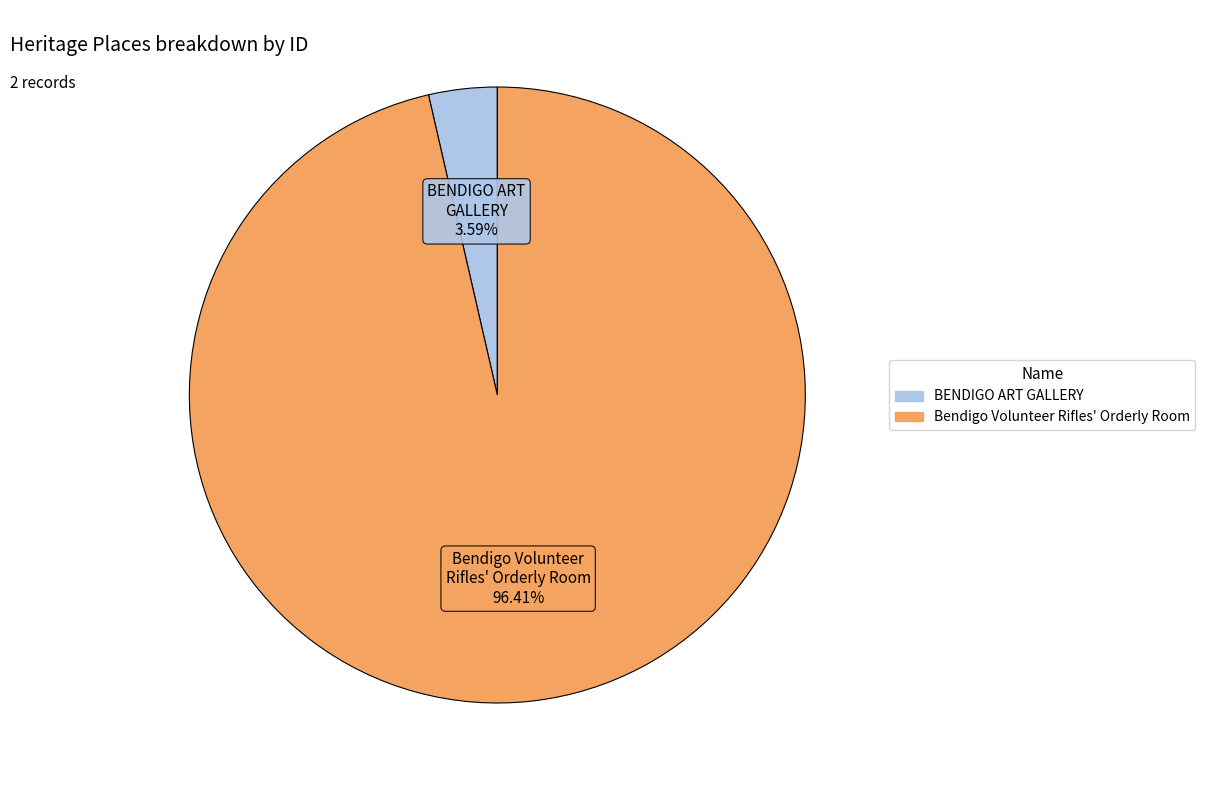

How many slices are in this pie chart?

2